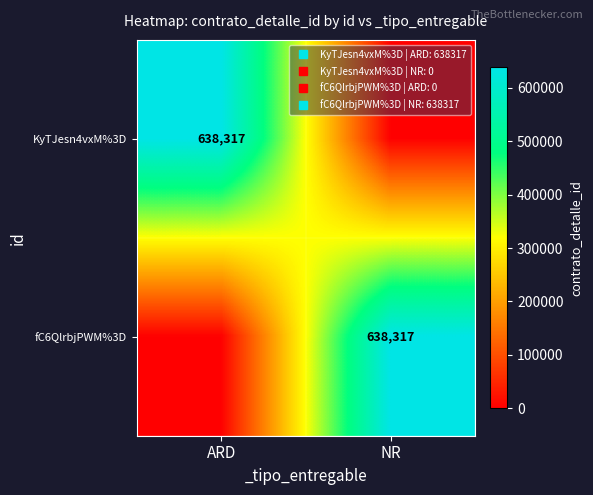

True or false: KyTJesn4vxM%3D has a value of 638317 at ARD.

True